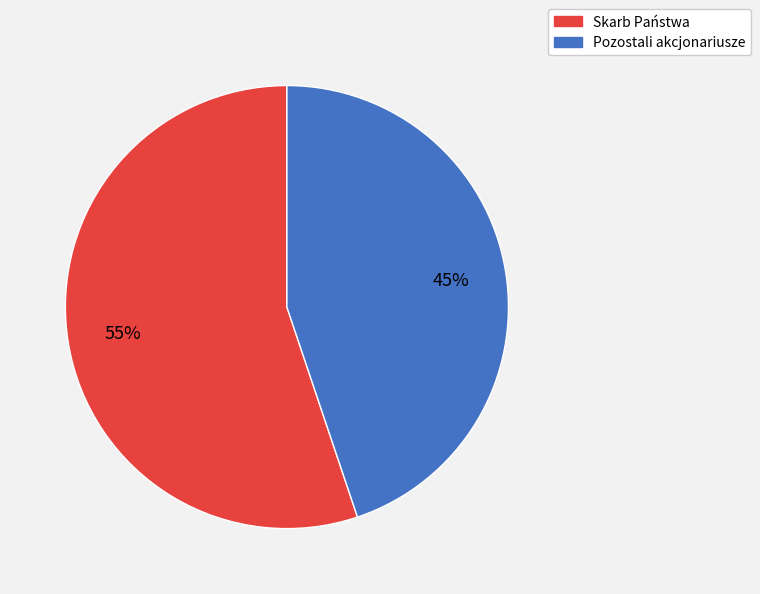

Between Skarb Państwa and Pozostali akcjonariusze, which is larger?

Skarb Państwa